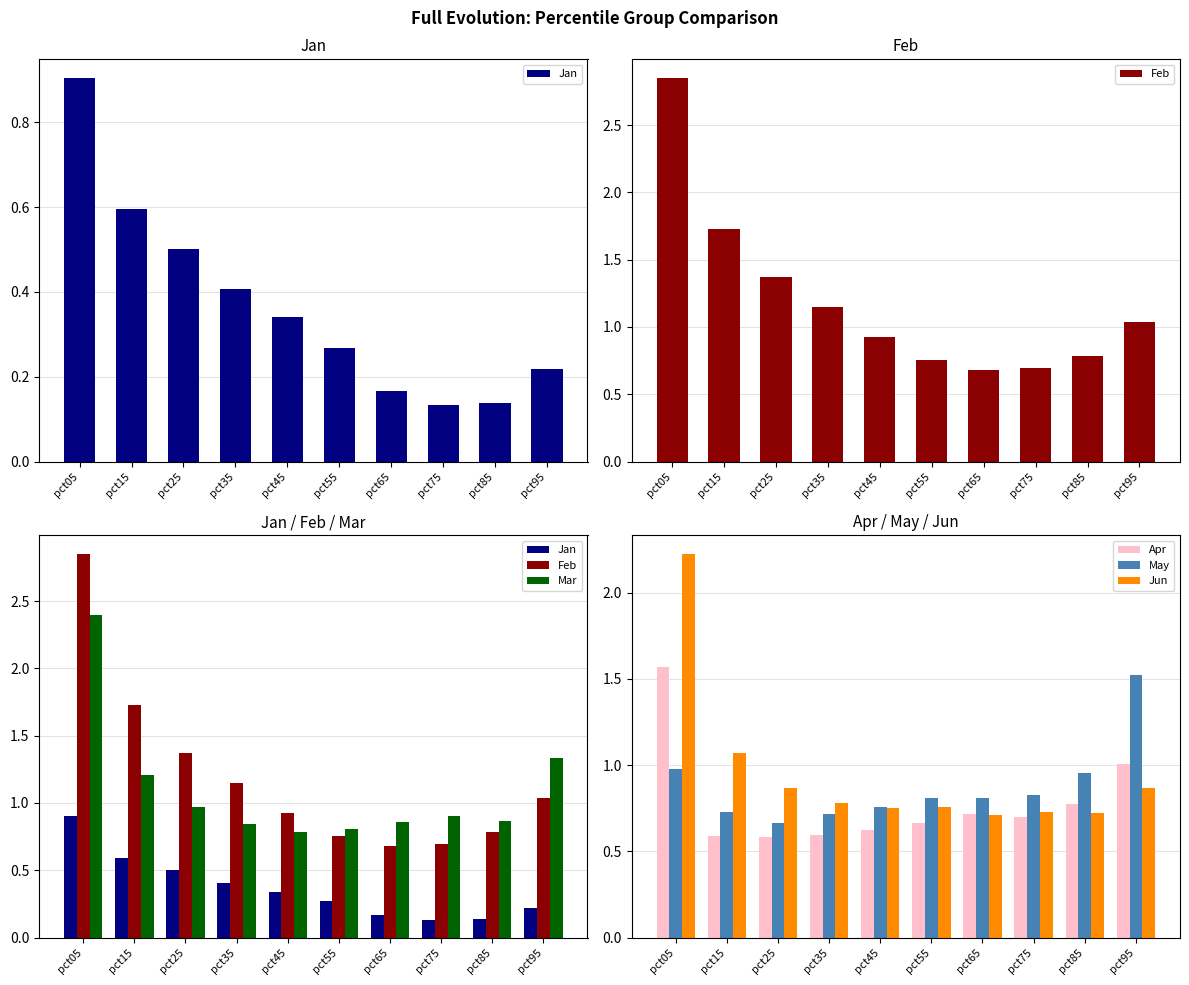

Is it true that Feb equals 0.7 at pct65?

True